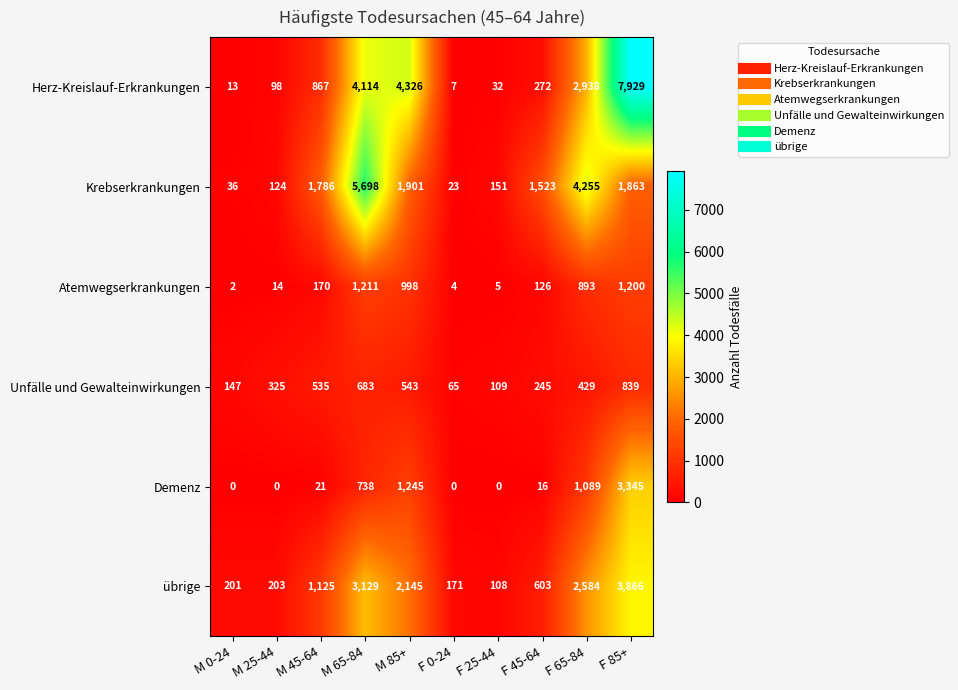

What is the difference between the maximum and minimum values in the Demenz series?

3345